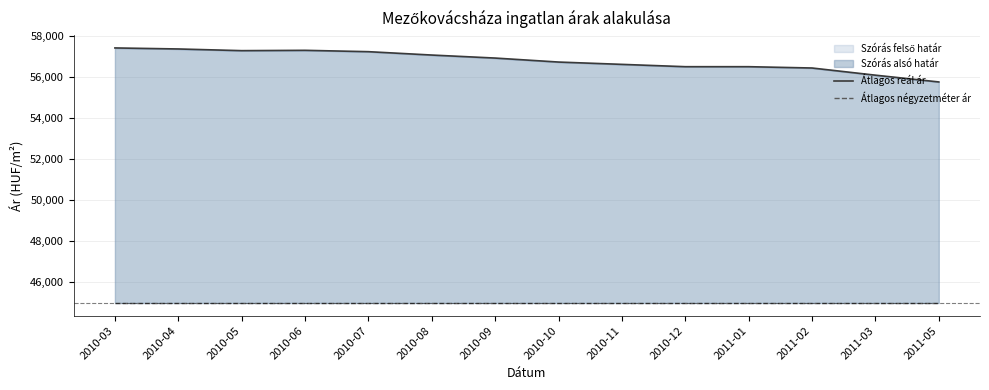

The value of Átlagos reál ár at 2010-10 is 56731. True or false?

True